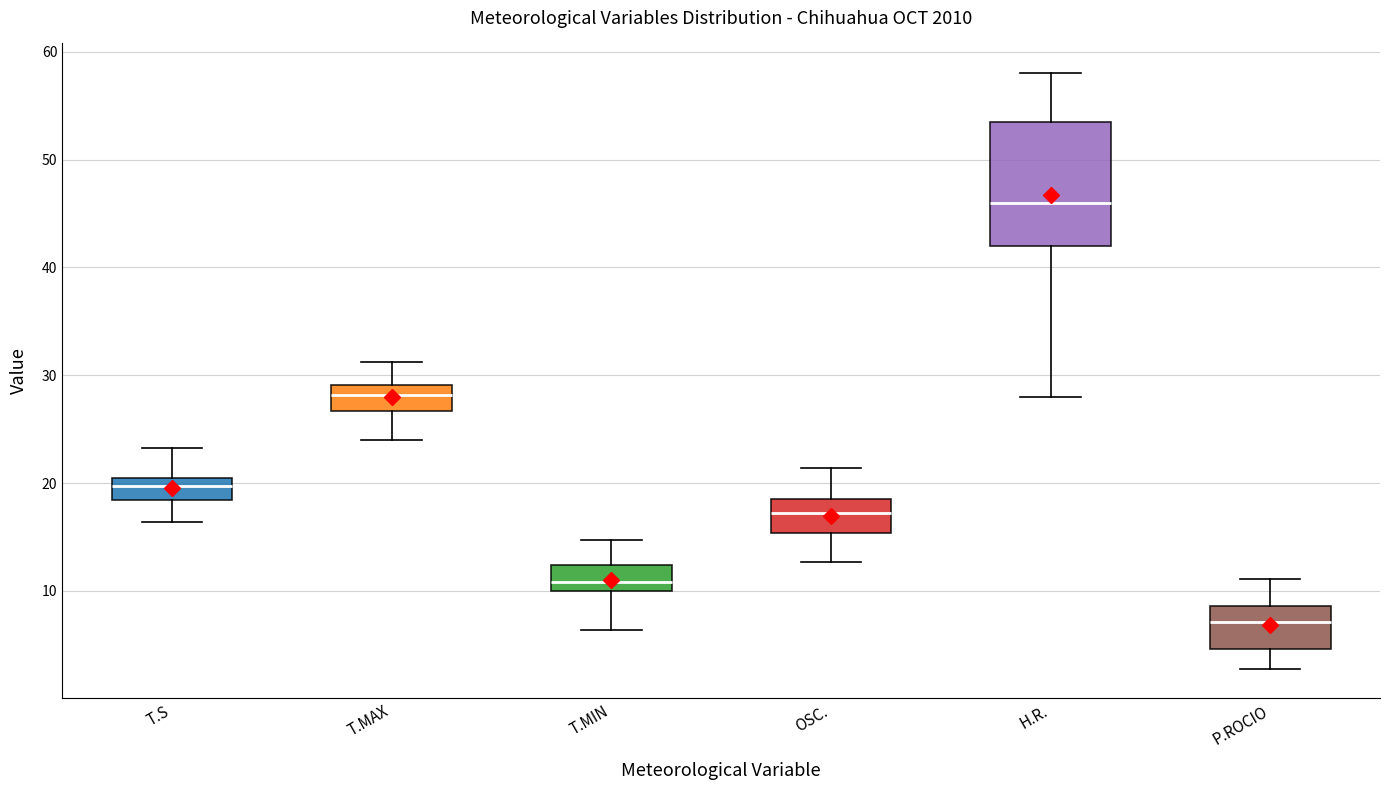

Reading left to right, read every box against the y-axis: the position of its median line, the range the box covers, and the ends of its whiskers. The values are not printed on the chart, so give them approximately, as read against the axis.

T.S: median 20, box 18 to 21, whiskers 16 to 23
T.MAX: median 28, box 27 to 29, whiskers 24 to 31
T.MIN: median 11, box 10 to 12, whiskers 6 to 15
OSC.: median 17, box 15 to 19, whiskers 13 to 21
H.R.: median 46, box 42 to 54, whiskers 28 to 58
P.ROCIO: median 7, box 5 to 9, whiskers 3 to 11